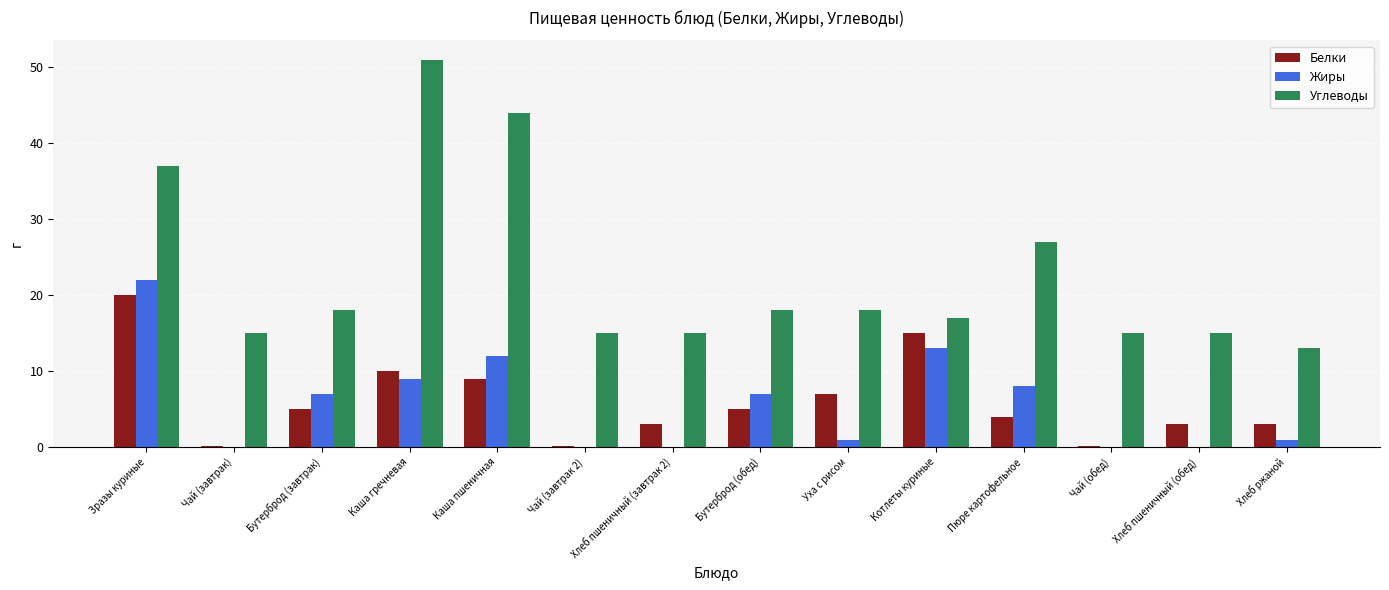

What is the sum of all Углеводы values?

318.0